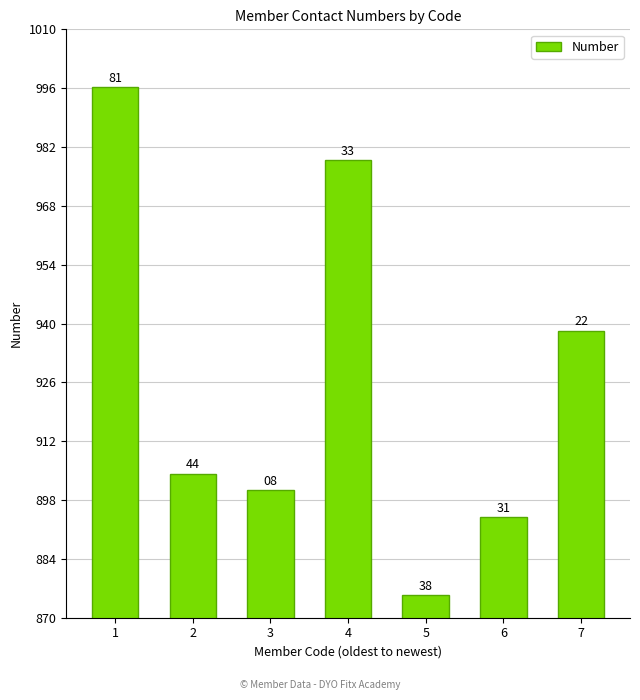

Are the bars horizontal?

No